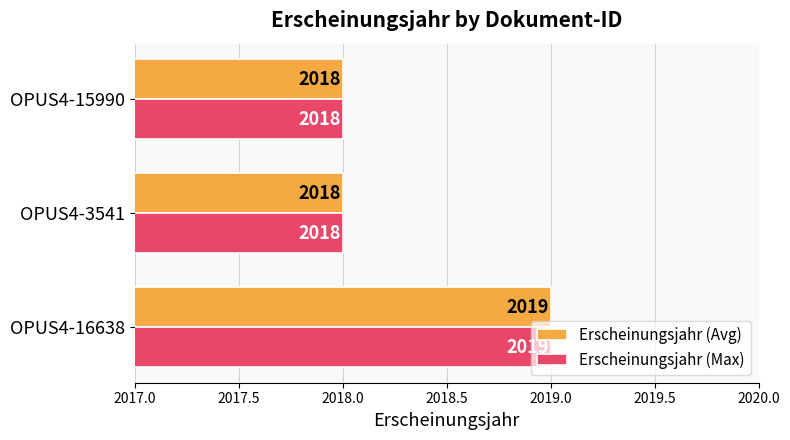

True or false: Erscheinungsjahr (Avg) has a value of 2018 at OPUS4-15990.

True